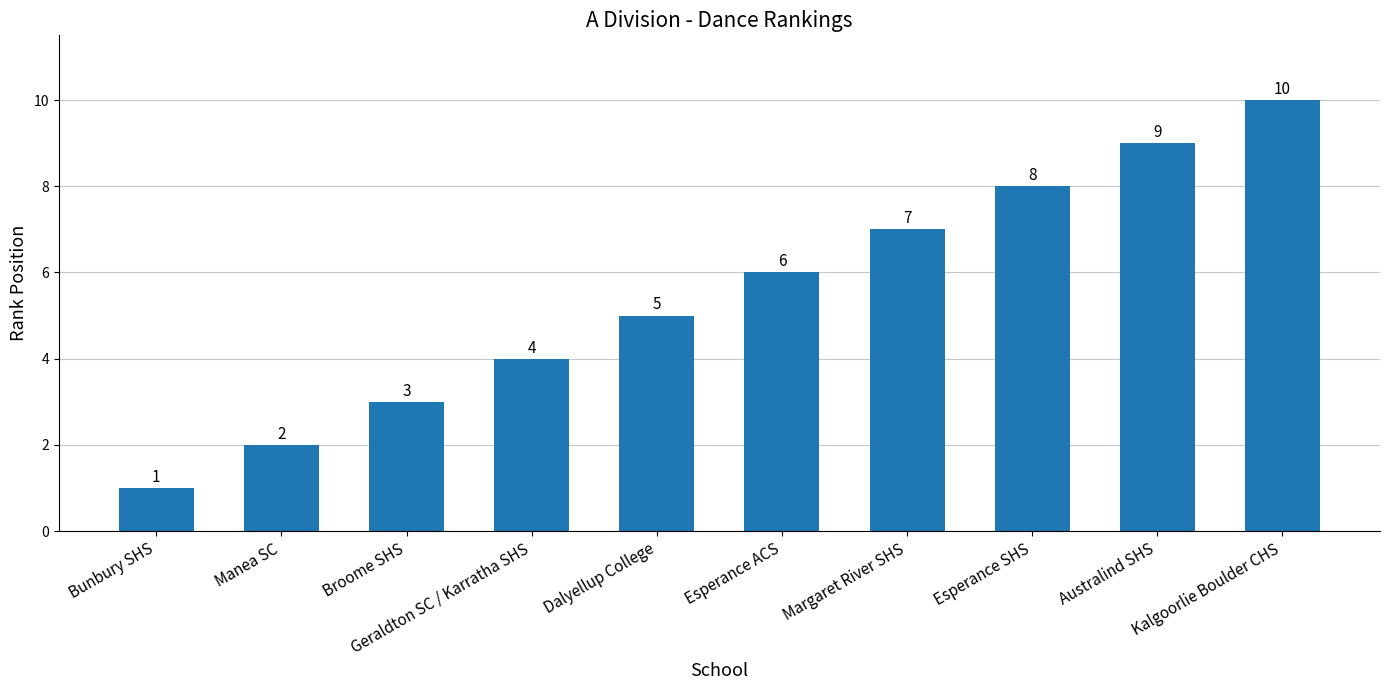

Which has a higher value, Margaret River SHS or Broome SHS?

Margaret River SHS